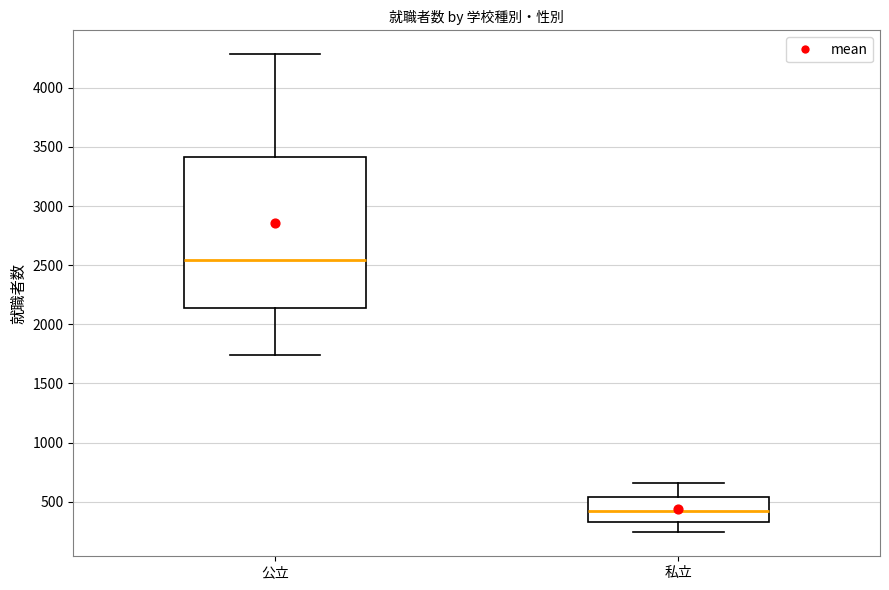

Which box is the tallest, from its lower edge to its upper edge?

公立